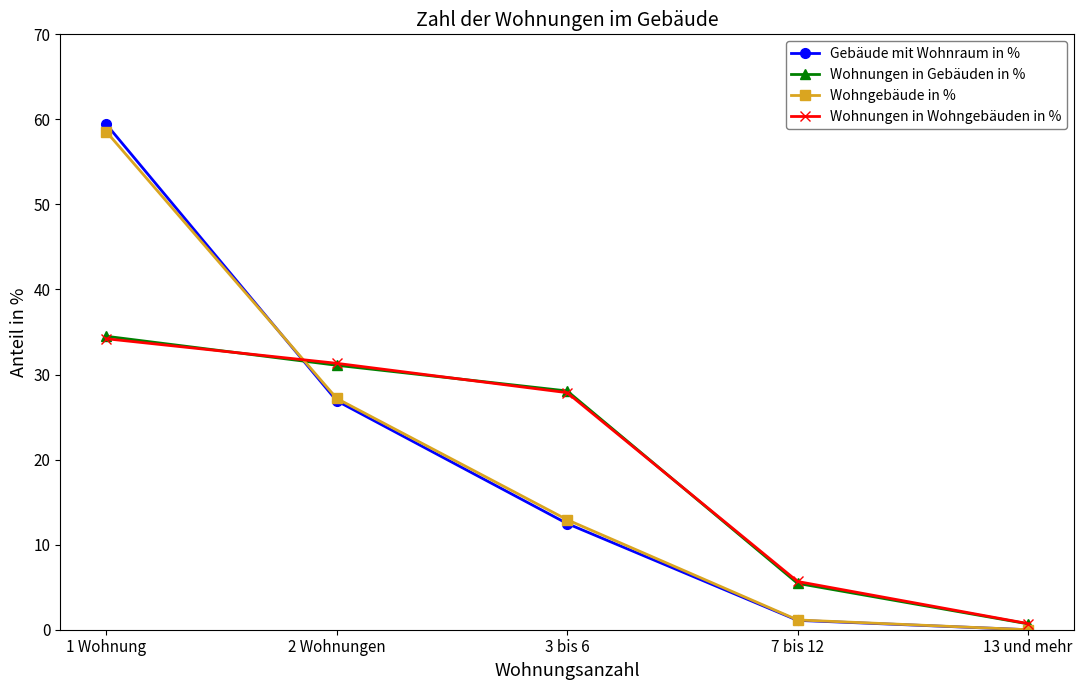

Which series has the widest spread of values?

Gebäude mit Wohnraum in %